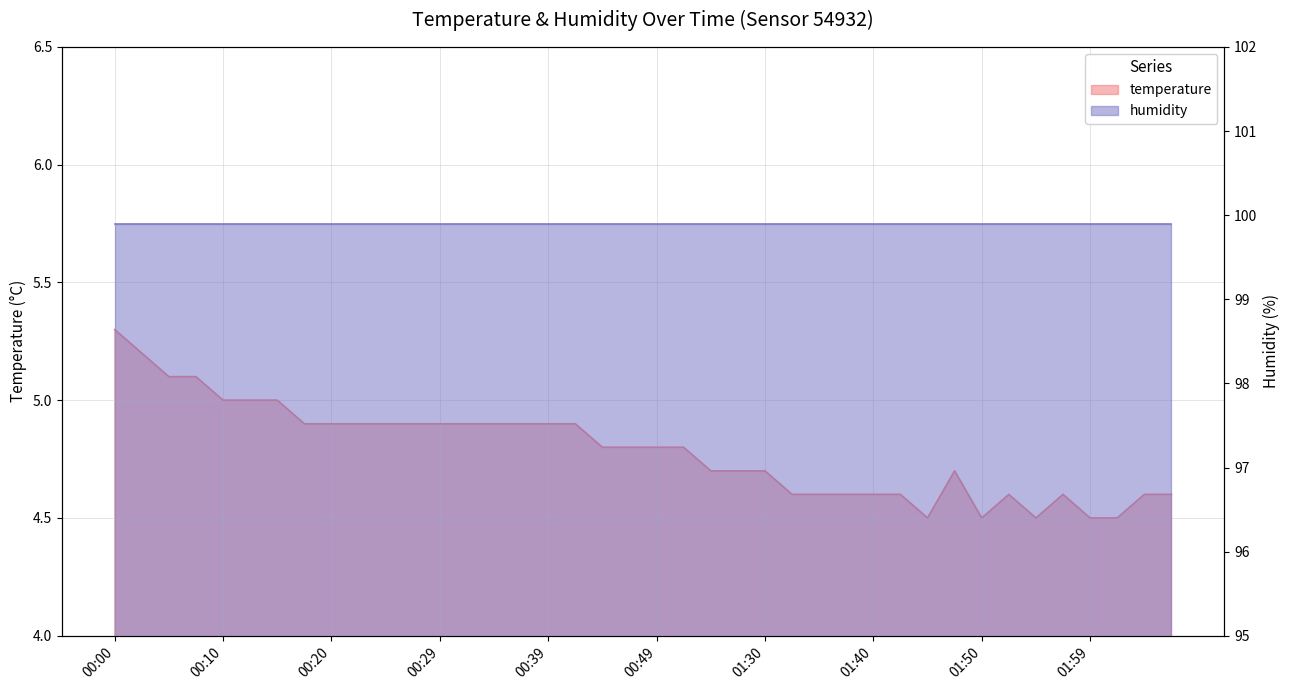

What is the sum of the values at 00:47 and 00:39?

9.7